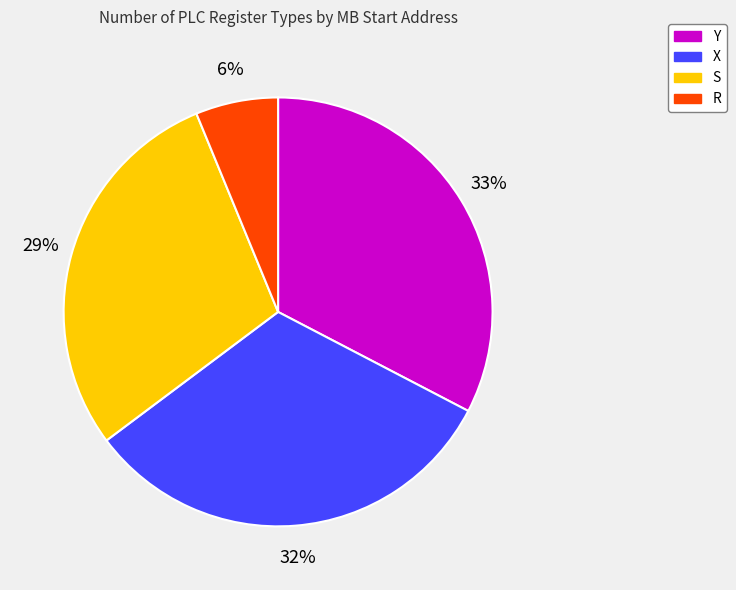

Count the number of slices in the pie.

4